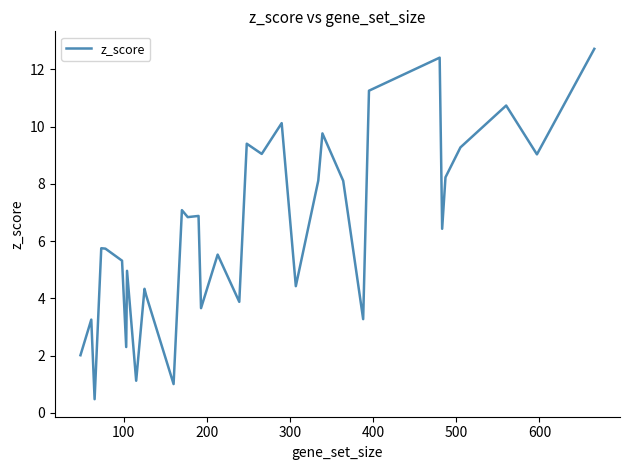

What is the smallest value displayed?

0.5